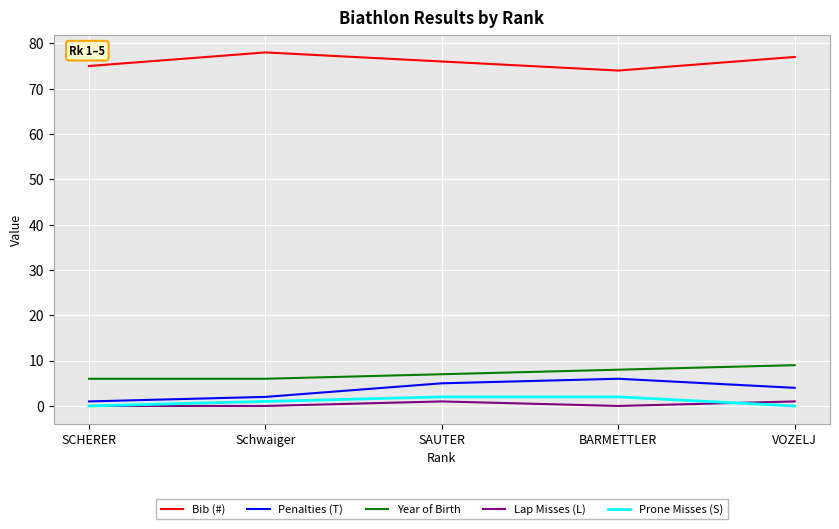

At which label does Year of Birth reach its peak?

VOZELJ